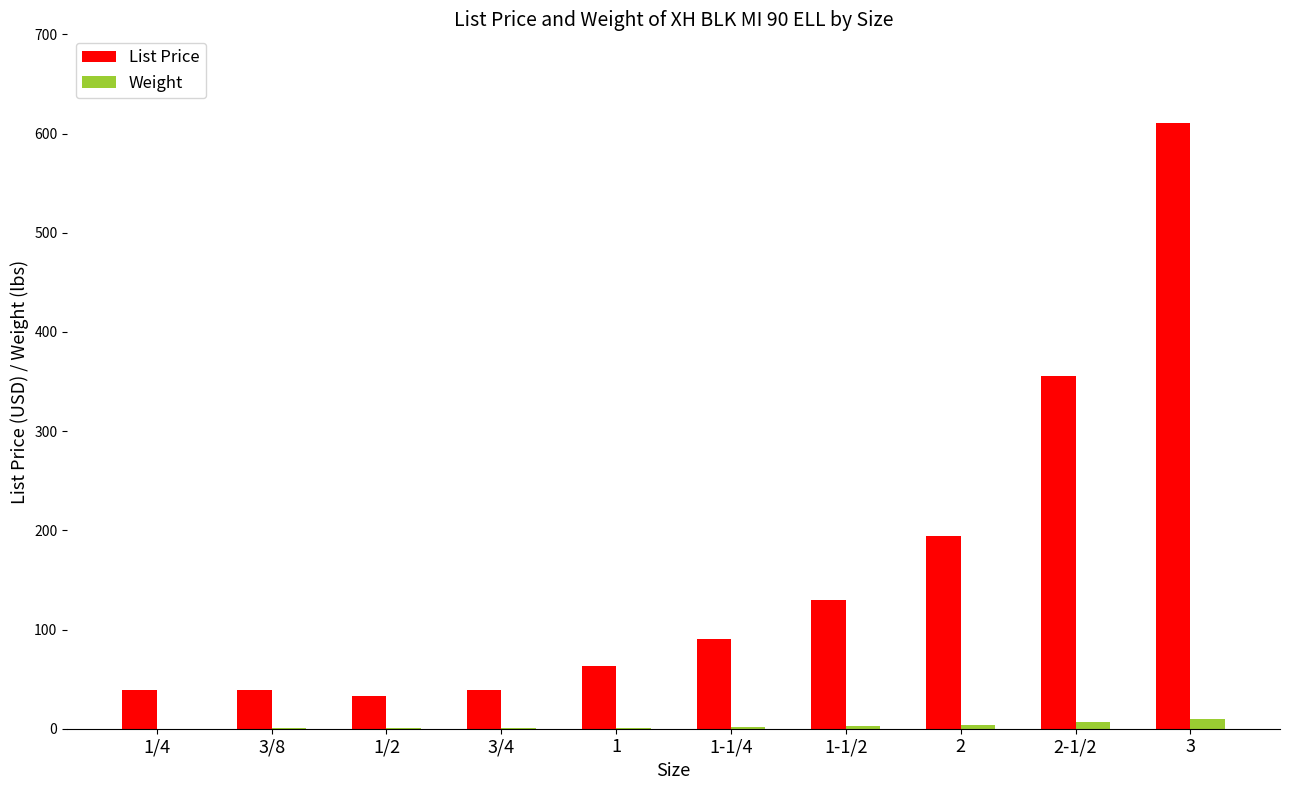

What is the highest value of the Weight series?

9.5